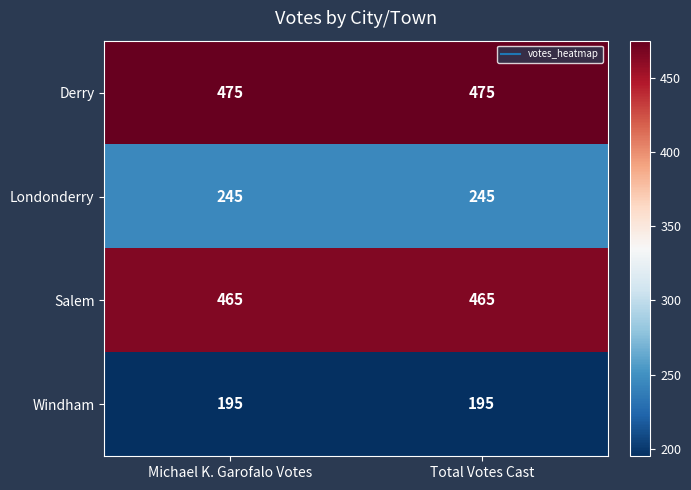

Reading left to right, transcribe all the data shown in this chart.

Derry: Michael K. Garofalo Votes=475	Total Votes Cast=475
Londonderry: Michael K. Garofalo Votes=245	Total Votes Cast=245
Salem: Michael K. Garofalo Votes=465	Total Votes Cast=465
Windham: Michael K. Garofalo Votes=195	Total Votes Cast=195